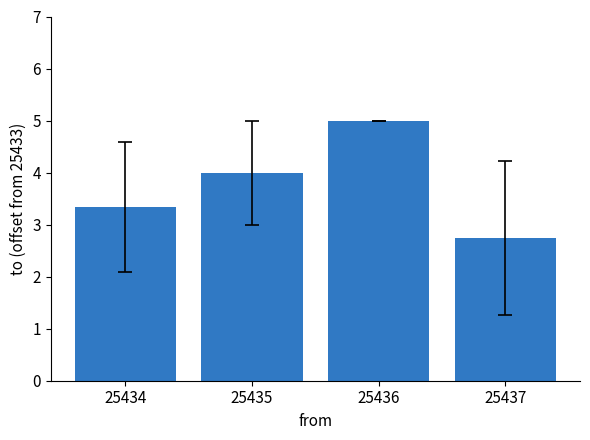

What is the average value?

3.8